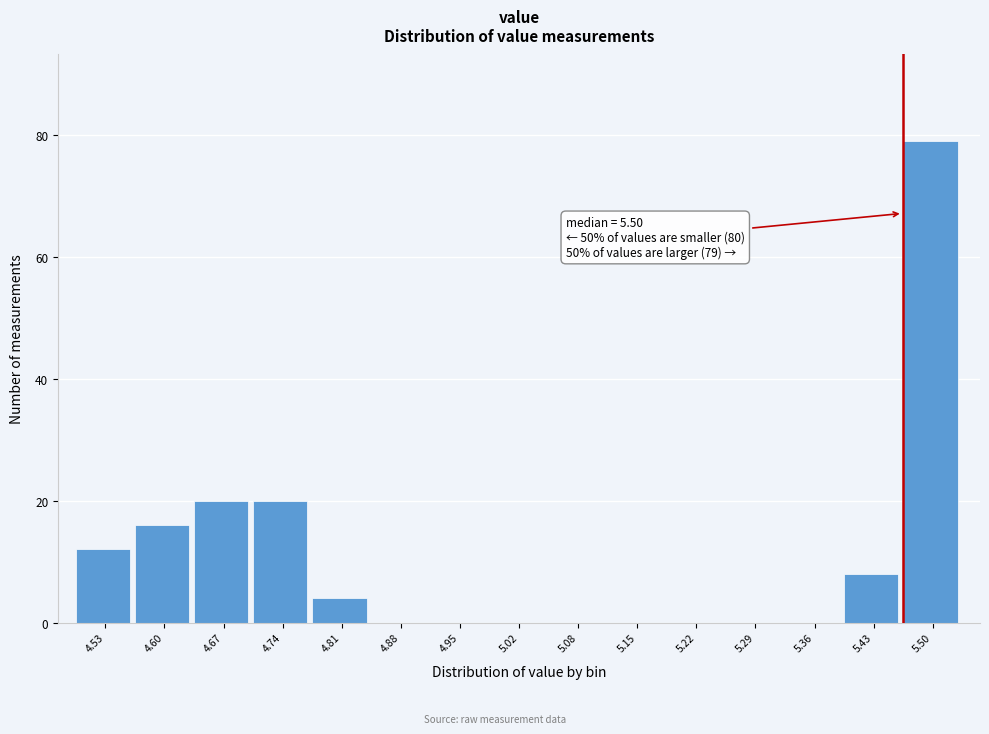

Reading left to right, what are all the values shown in this chart?

4.53=12	4.60=16	4.67=20	4.74=20	4.81=4	4.88=0	4.95=0	5.02=0	5.08=0	5.15=0	5.22=0	5.29=0	5.36=0	5.43=8	5.50=79